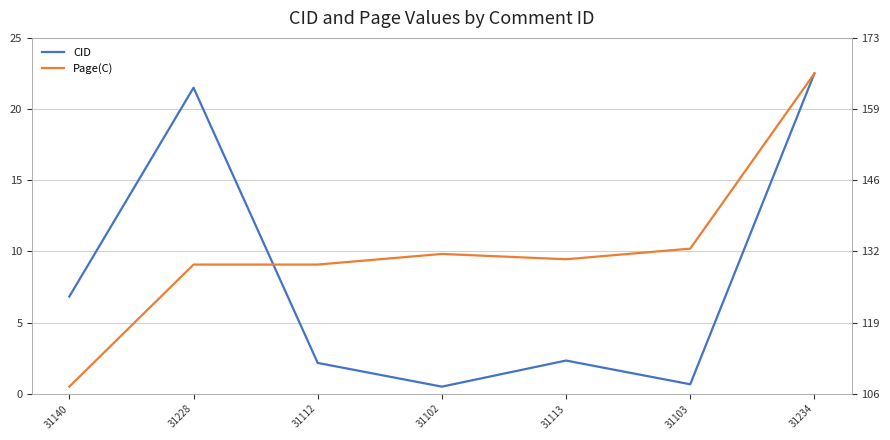

Which series has the largest total across all categories?

Page(C)